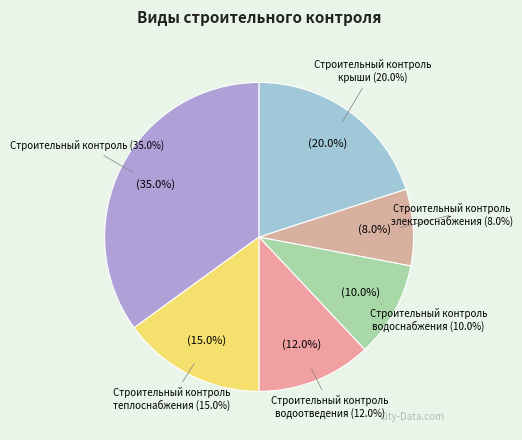

Is it true that Строительный контроль крыши is 12% of the pie?

False